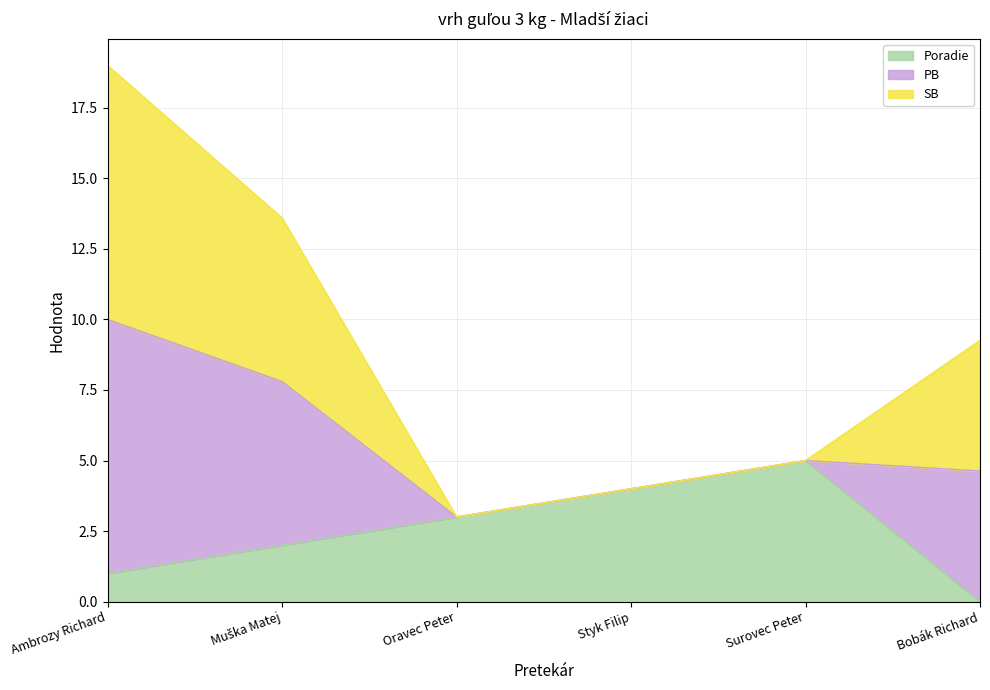

Does the chart have visible grid lines?

Yes